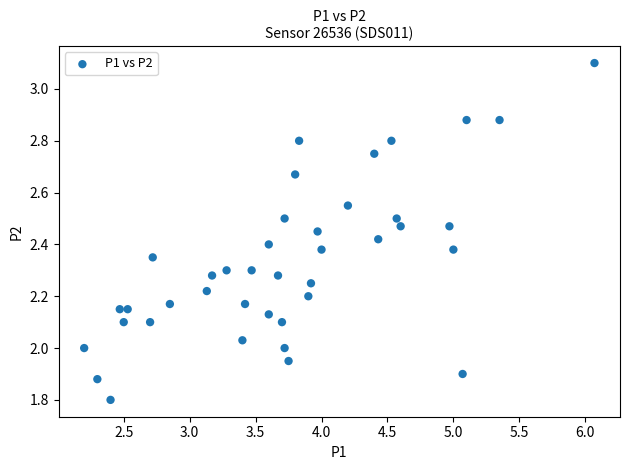

What is the range of Y values (max minus min)?

1.3